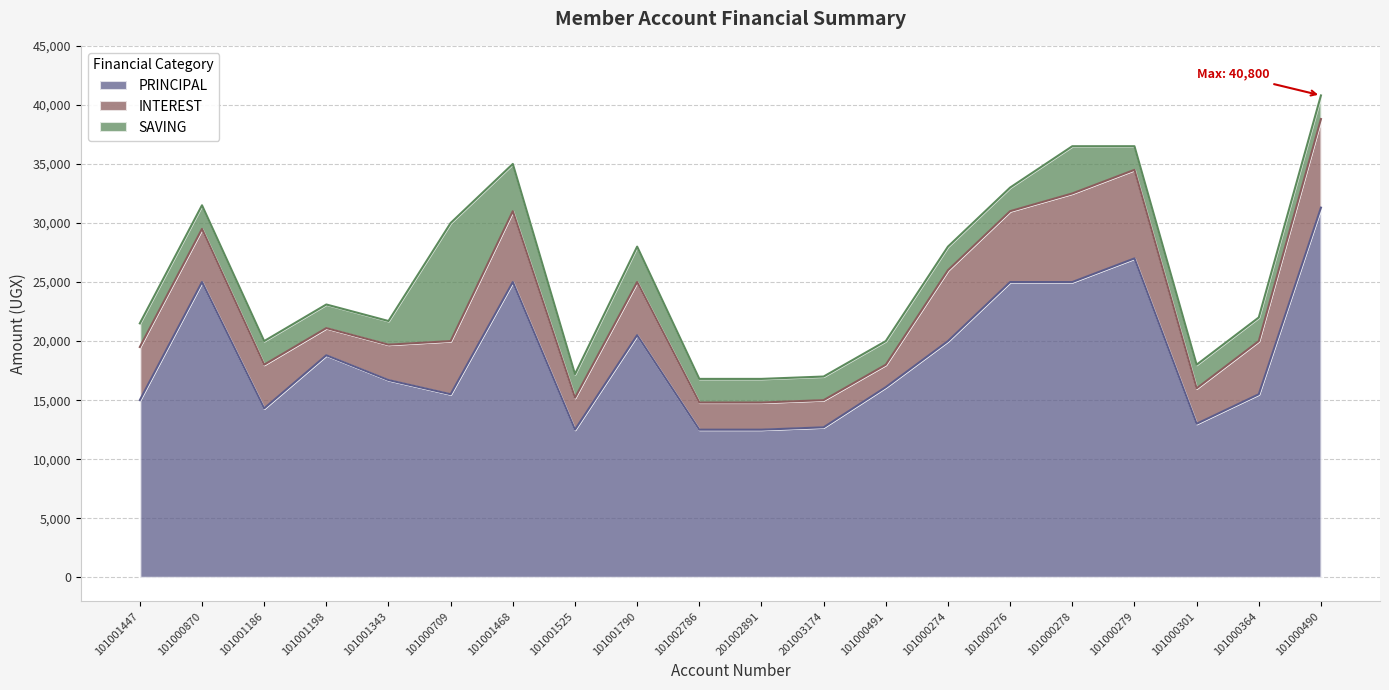

Read the INTEREST value at 101001186, to the nearest 10.

3700